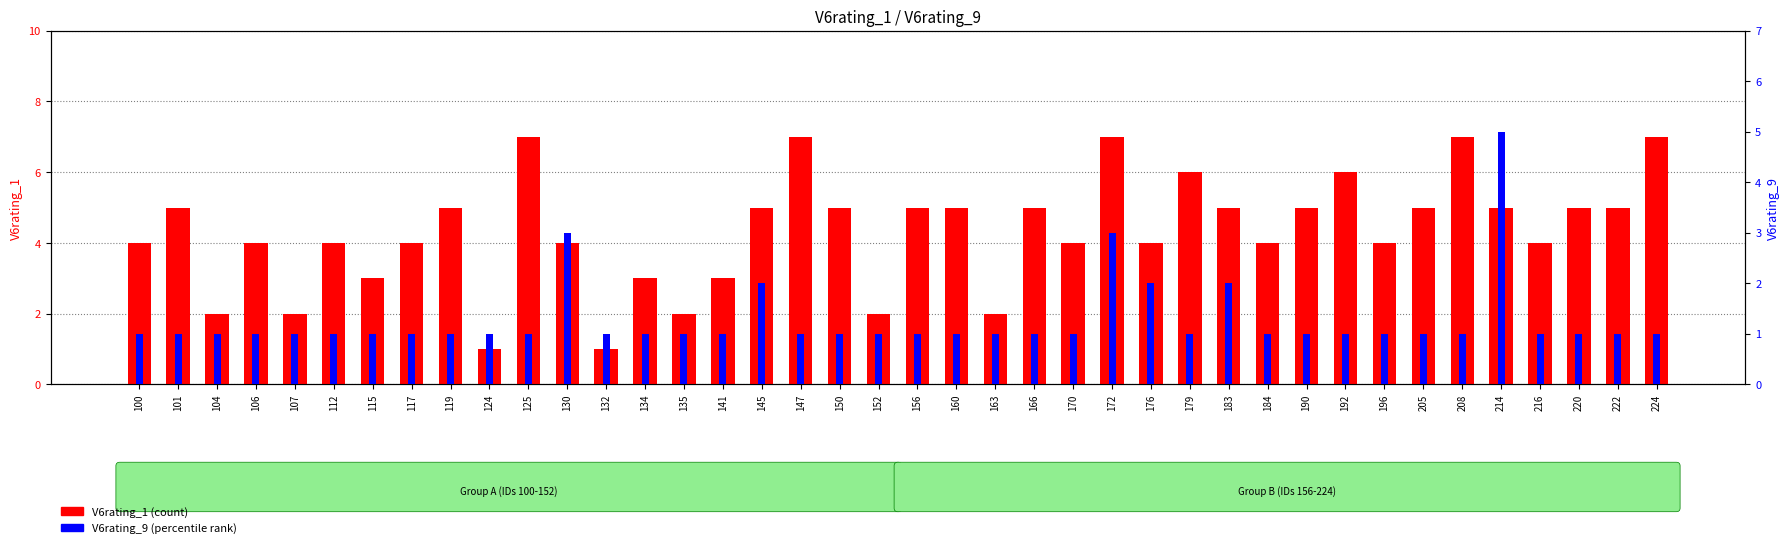

The V6rating_1 (count) series shows 2 at 163. True or false?

True